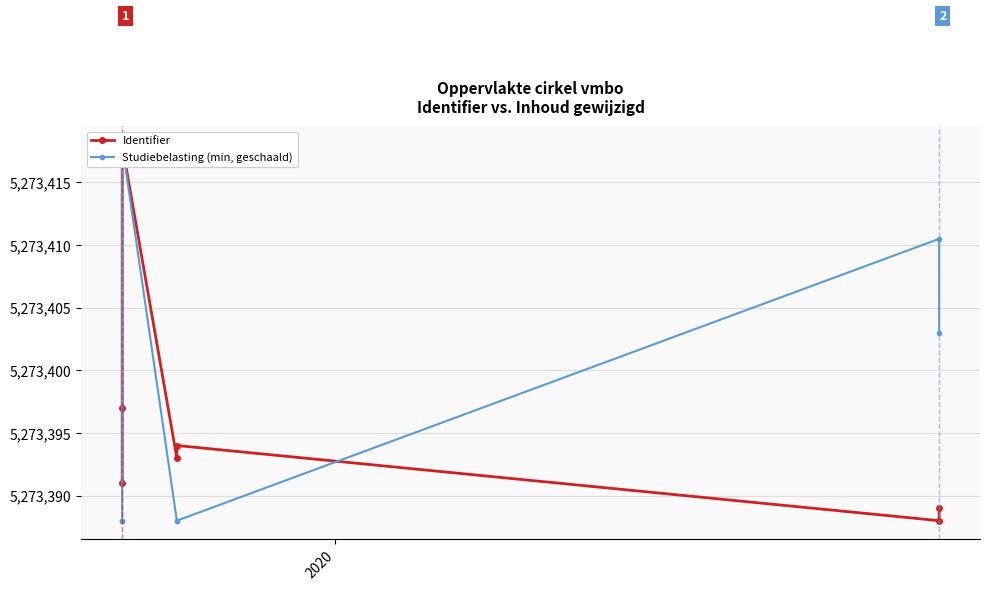

True or false: Identifier has more than 0 points higher than both neighbors.

True